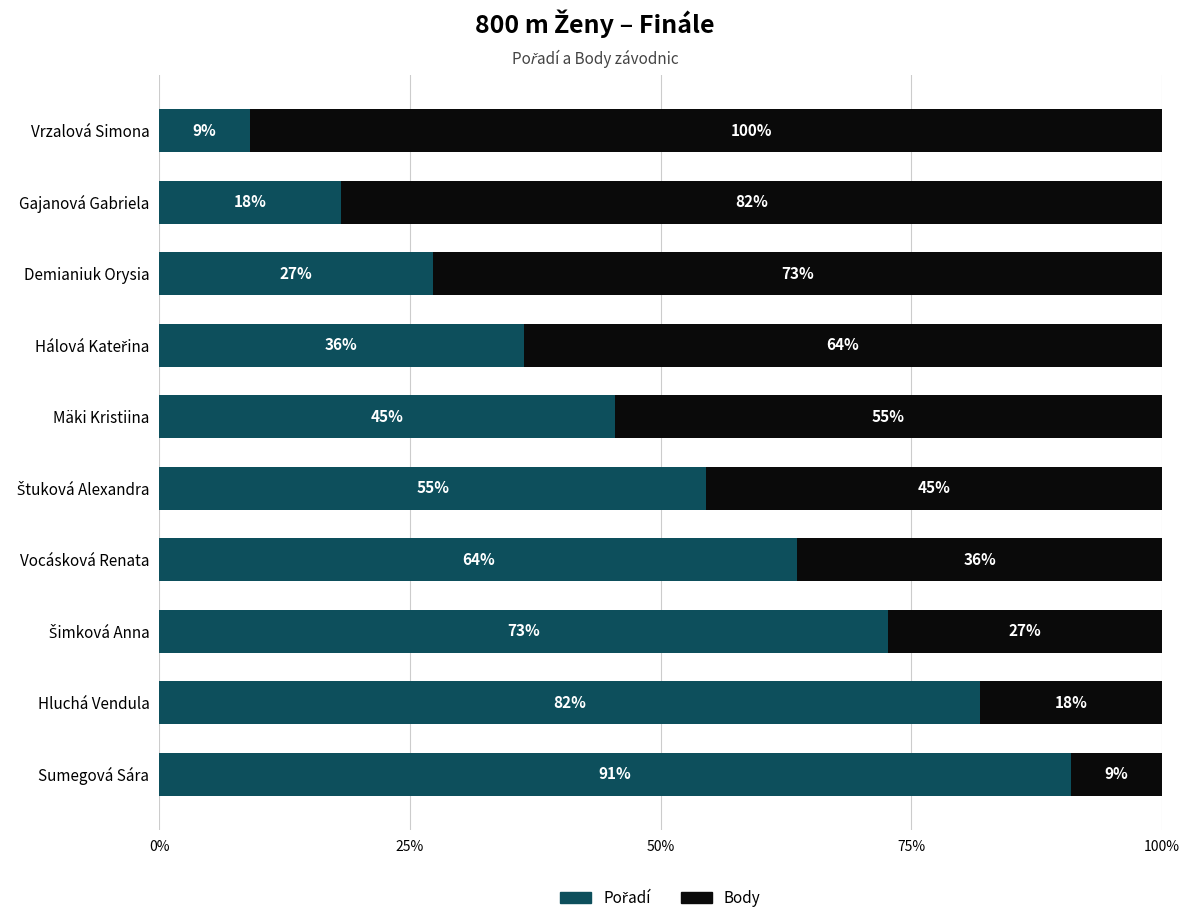

Reading left to right, list all the values displayed in this chart.

Pořadí: 0.1	0.2	0.3	0.4	0.5	0.5	0.6	0.7	0.8	0.9
Body: 1.0	0.8	0.7	0.6	0.5	0.5	0.4	0.3	0.2	0.1